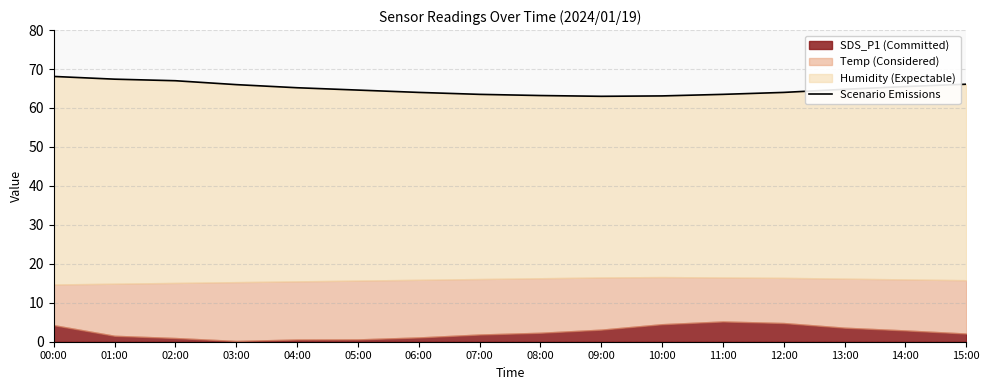

What is the maximum value shown in the chart?

68.1